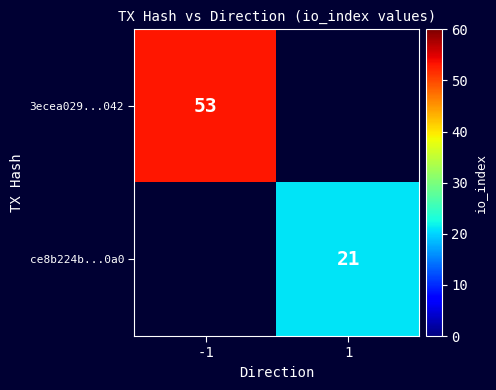

Count the number of data series in this chart.

2